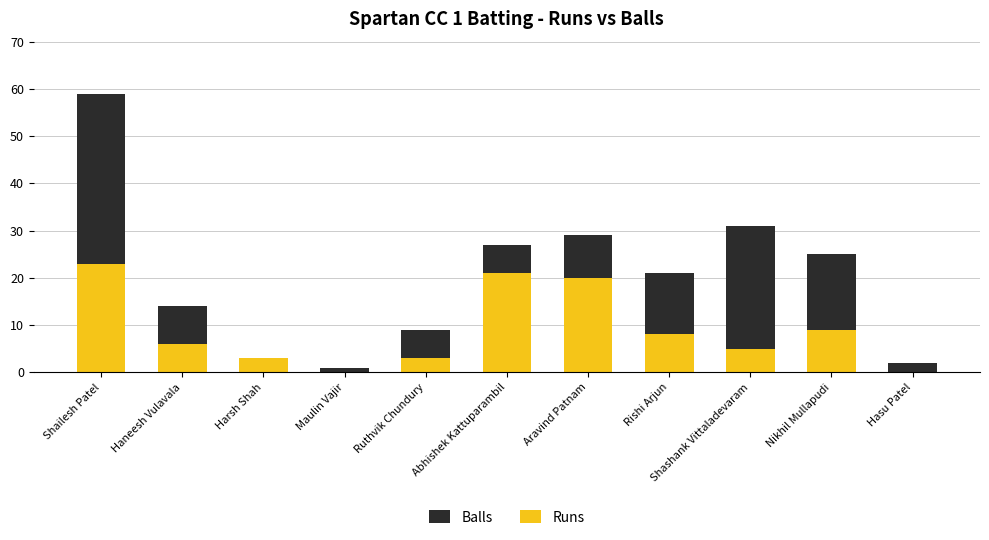

What are all the series names shown in the legend?

Balls, Runs